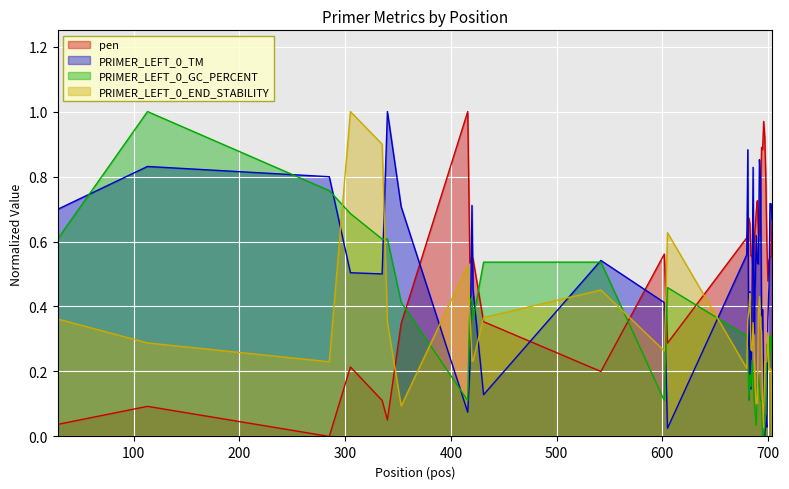

Reading left to right, what are all the values shown in this chart?

pen: 0.0	0.1	0.0	0.2	0.1	0.1	0.3	1.0	0.5	0.6	0.5	0.4	0.2	0.6	0.3	0.6	0.6	0.7	0.7	0.6	0.6	0.5	0.6	0.6	0.7	0.7	0.6	0.6	0.7	0.9	0.9	1.0	0.9	0.8	0.6	0.5	0.5	0.6	0.6	0.7
PRIMER_LEFT_0_TM: 0.7	0.8	0.8	0.5	0.5	1.0	0.7	0.1	0.2	0.7	0.5	0.1	0.5	0.4	0.0	0.6	0.9	0.1	0.4	0.1	0.4	0.8	0.3	0.5	0.6	0.5	0.5	0.9	0.8	0.4	0.4	0.2	0.0	0.1	0.0	0.4	0.5	0.7	0.7	0.7
PRIMER_LEFT_0_GC_PERCENT: 0.6	1.0	0.8	0.7	0.6	0.6	0.4	0.1	0.4	0.4	0.4	0.5	0.5	0.1	0.5	0.3	0.3	0.1	0.2	0.2	0.2	0.2	0.1	0.1	0.0	0.1	0.2	0.1	0.1	0.1	0.0	0.0	0.0	0.1	0.3	0.3	0.2	0.3	0.3	0.3
PRIMER_LEFT_0_END_STABILITY: 0.4	0.3	0.2	1.0	0.9	0.4	0.1	0.5	0.4	0.2	0.2	0.4	0.5	0.3	0.6	0.2	0.4	0.4	0.4	0.3	0.3	0.4	0.3	0.2	0.1	0.1	0.4	0.4	0.3	0.3	0.1	0.0	0.2	0.2	0.2	0.3	0.2	0.2	0.2	0.0